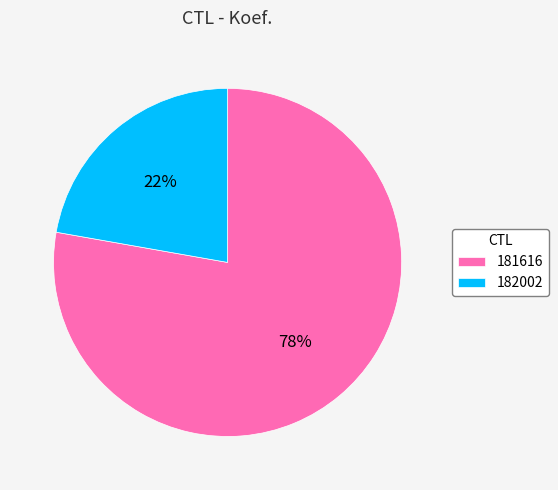

To the nearest percent, what is the combined percentage of 181616 and 182002?

100%